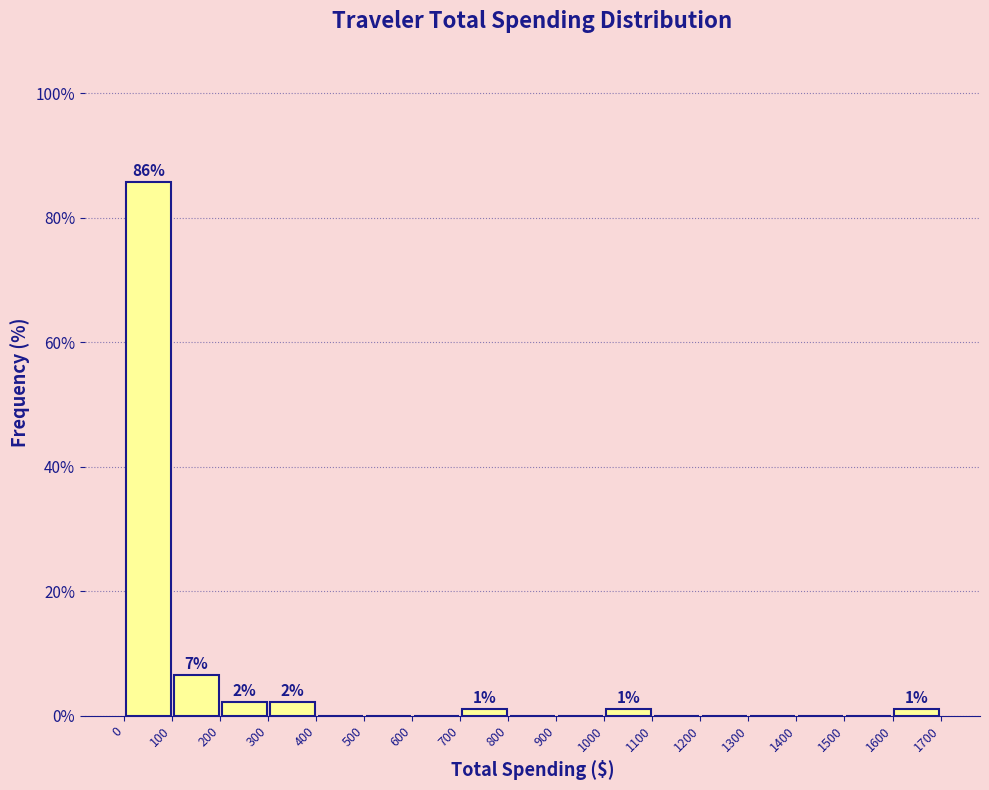

Over which range of the x-axis is the bar tallest?

0 to 100